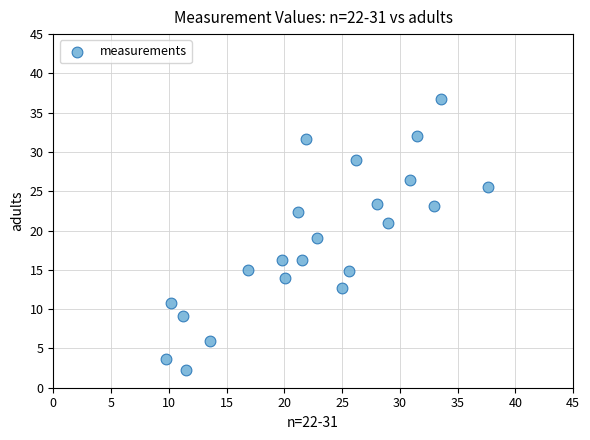

What is the range of Y values (max minus min)?

34.6